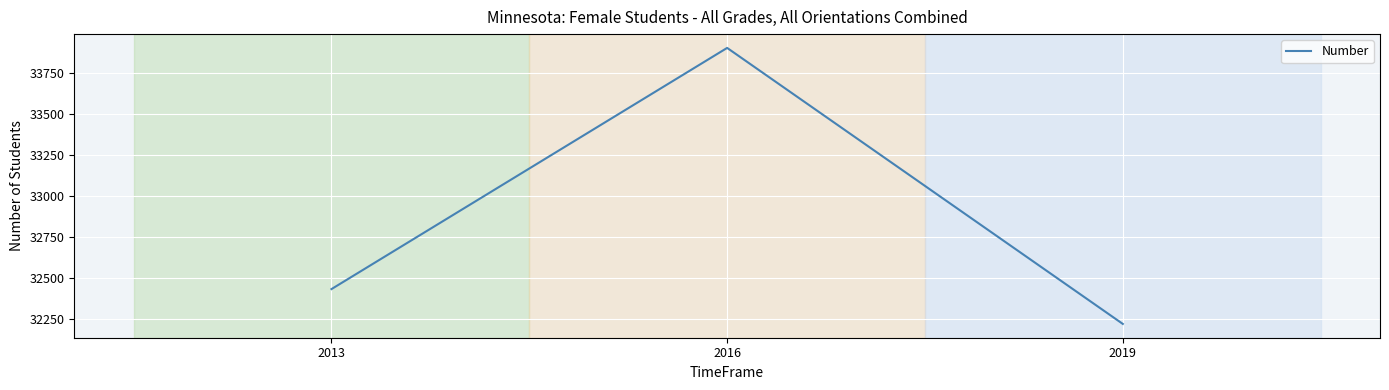

Count the number of data series in this chart.

1